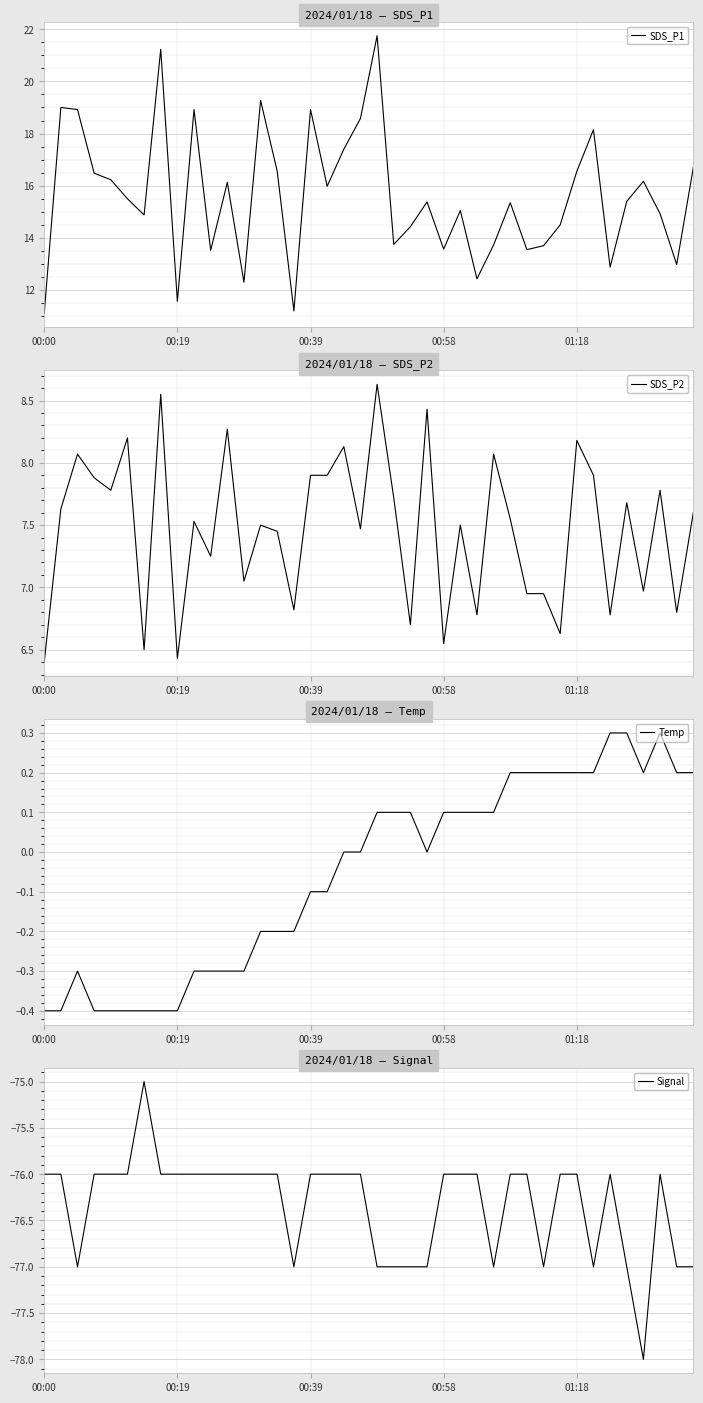

Which category has the highest value in the Signal series?

6